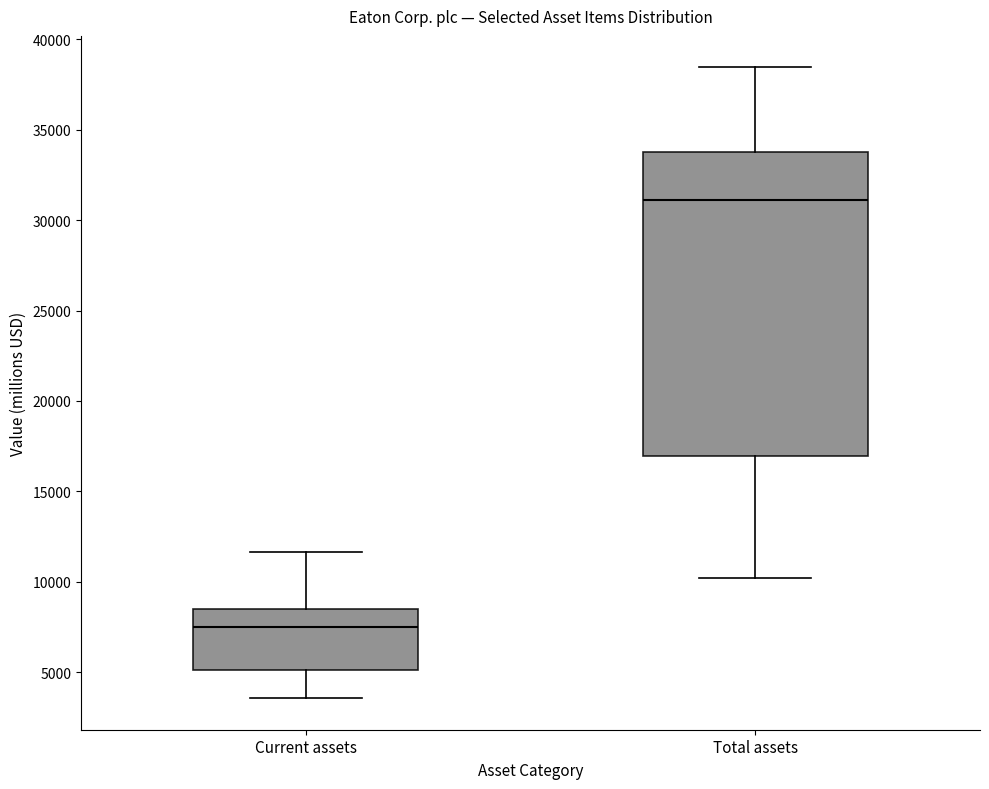

Which box has the highest median line?

Total assets